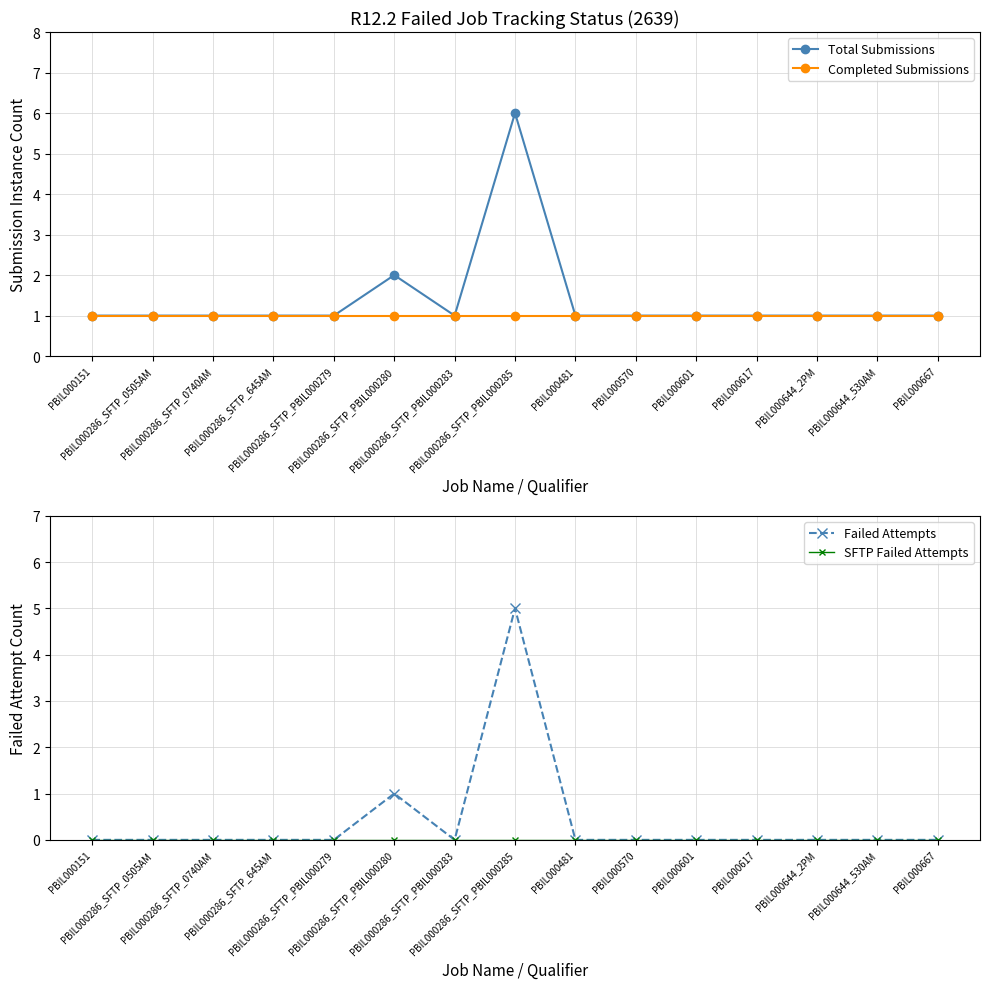

What is the label of the 13th point from the right?

PBIL000286_SFTP_0740AM